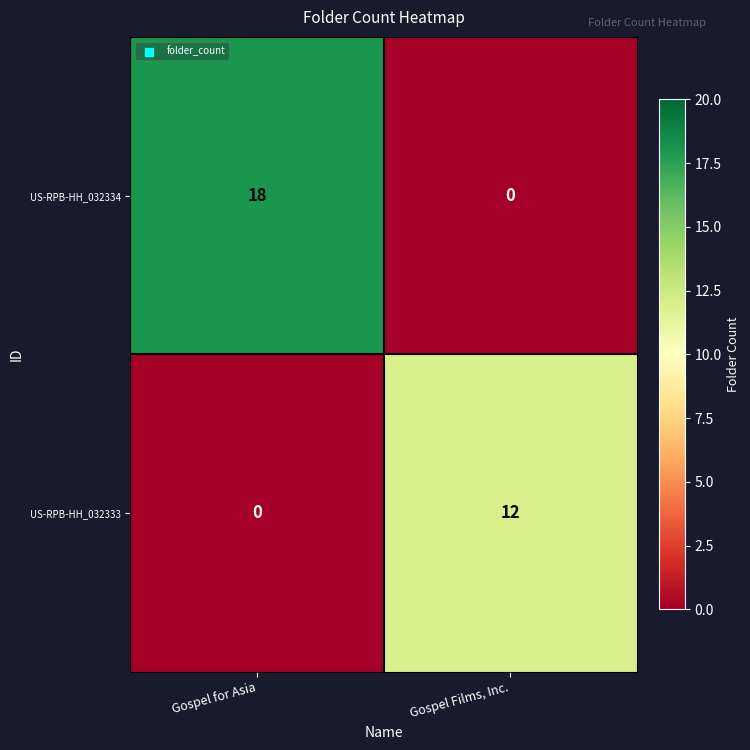

Which category has the highest value across all series?

Gospel for Asia